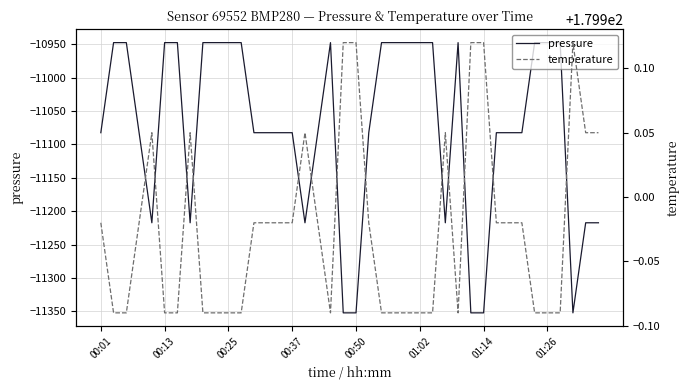

Which series has the largest total across all categories?

temperature